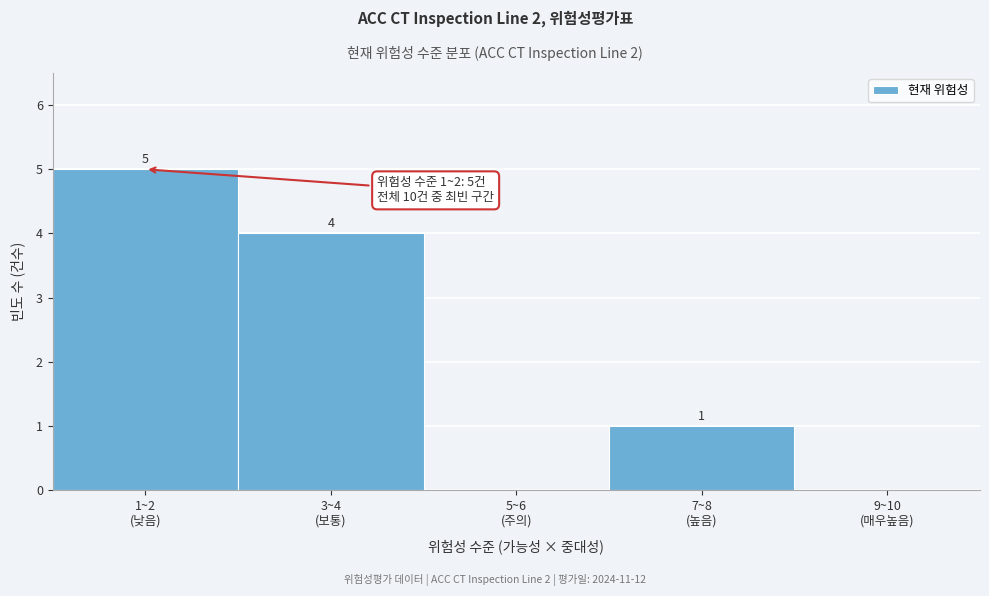

How many values are between 0 and 4?

4